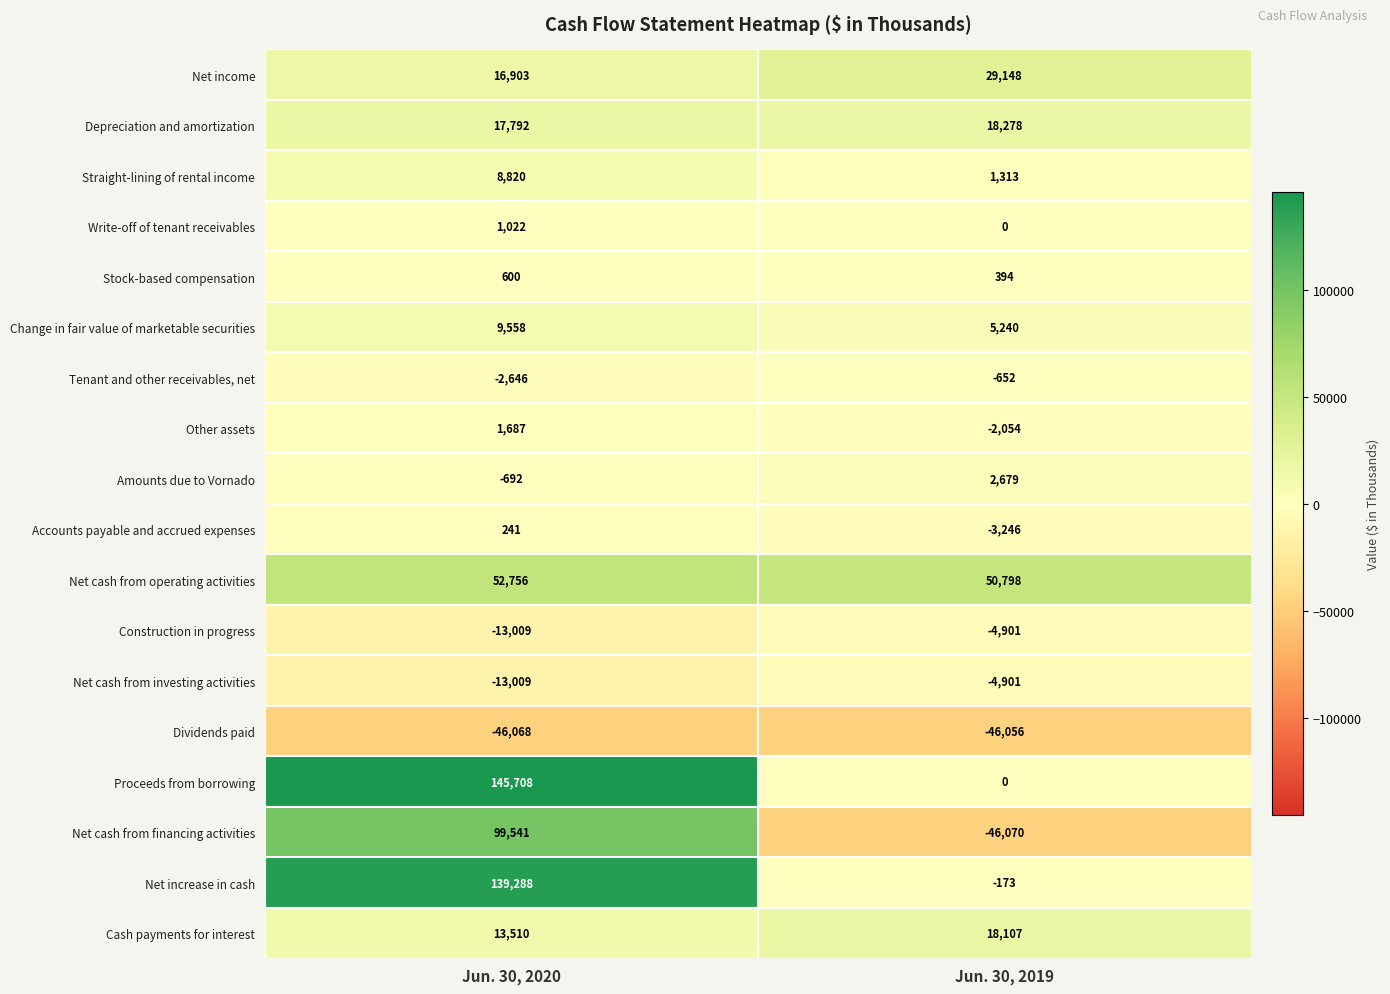

Which series has the largest total across all categories?

Proceeds from borrowing